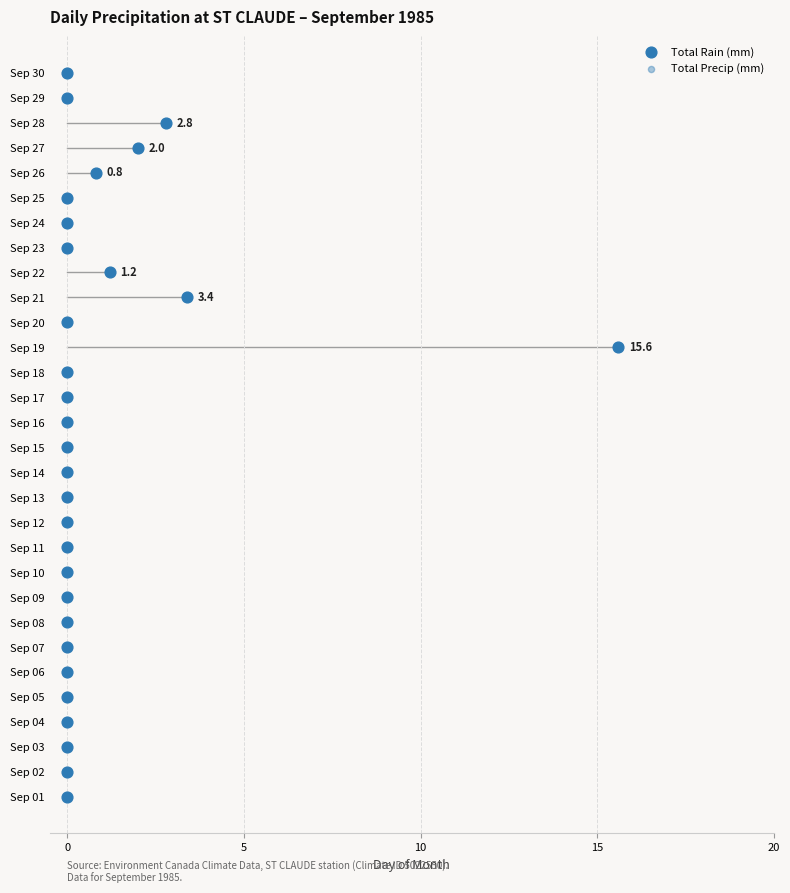

What are all the series names shown in the legend?

Total Rain (mm), Total Precip (mm)